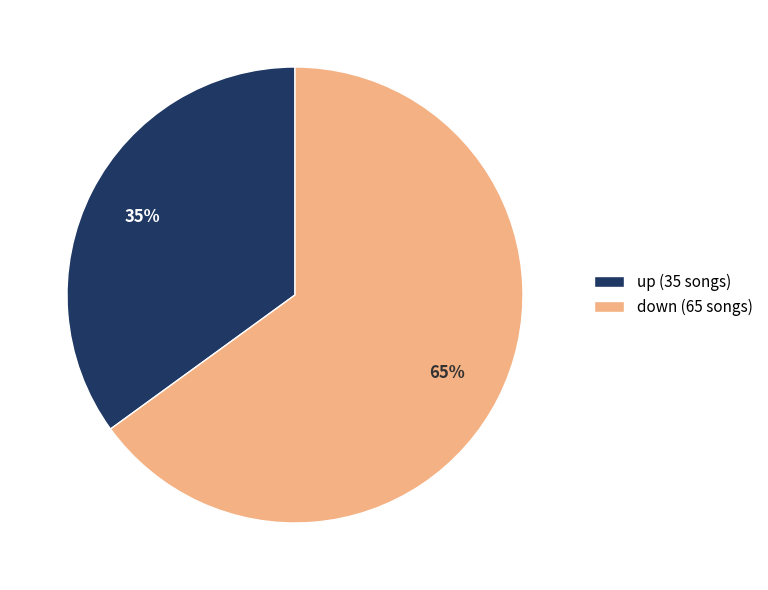

What is the ratio of the value at down to the value at up?

1.9